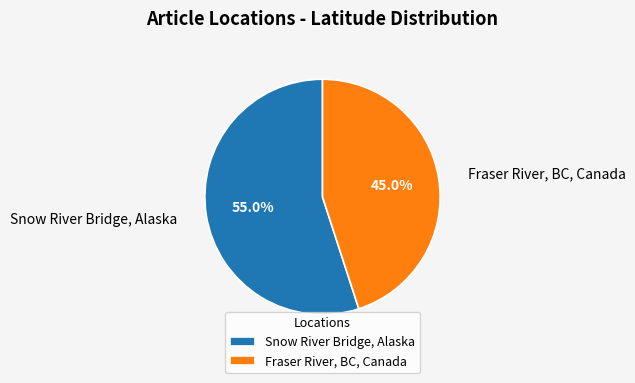

What is the total percentage of Fraser River, BC, Canada and Snow River Bridge, Alaska?

100.0%